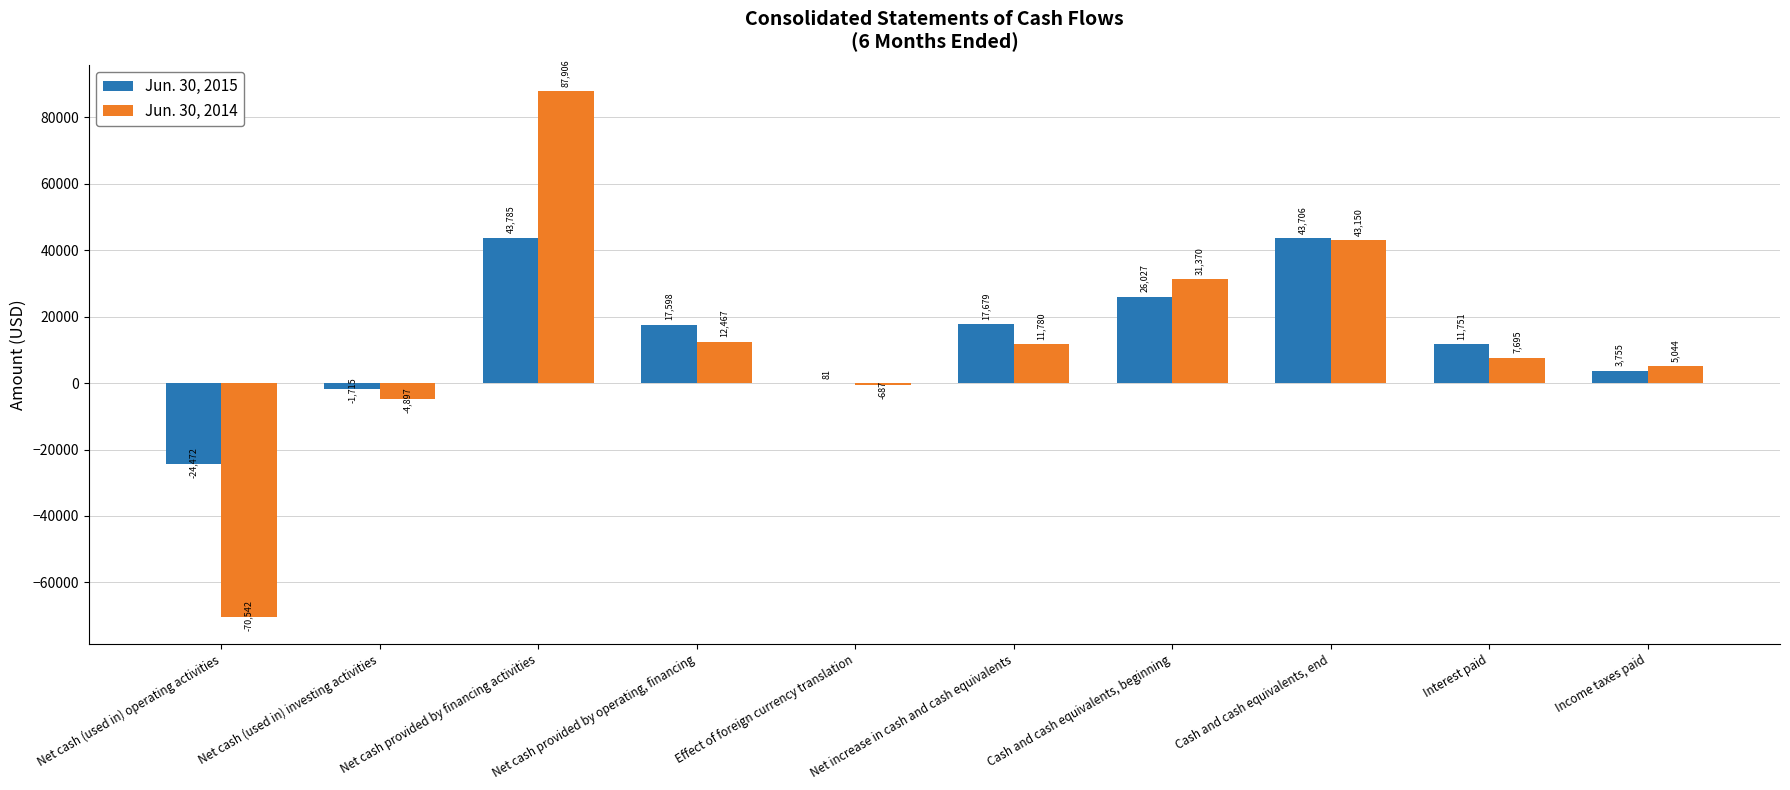

What is the difference between the Jun. 30, 2014 values at Cash and cash equivalents, end and Cash and cash equivalents, beginning?

11780